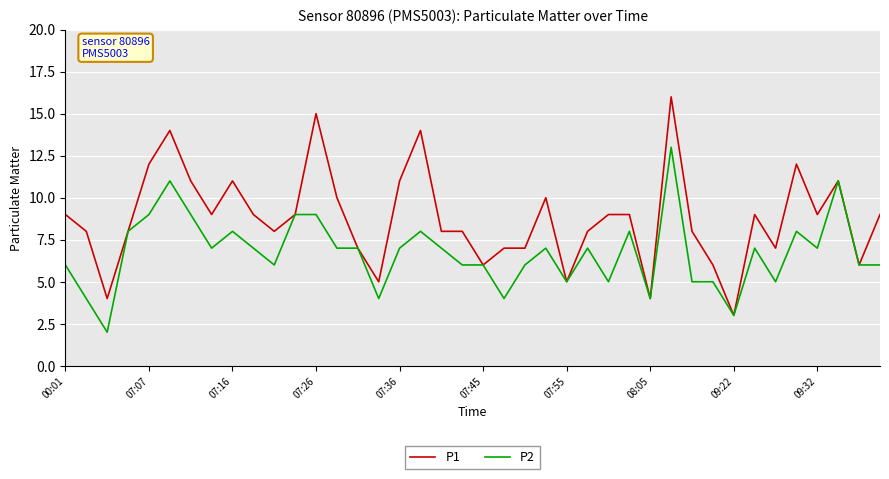

What is the greatest value displayed?

16